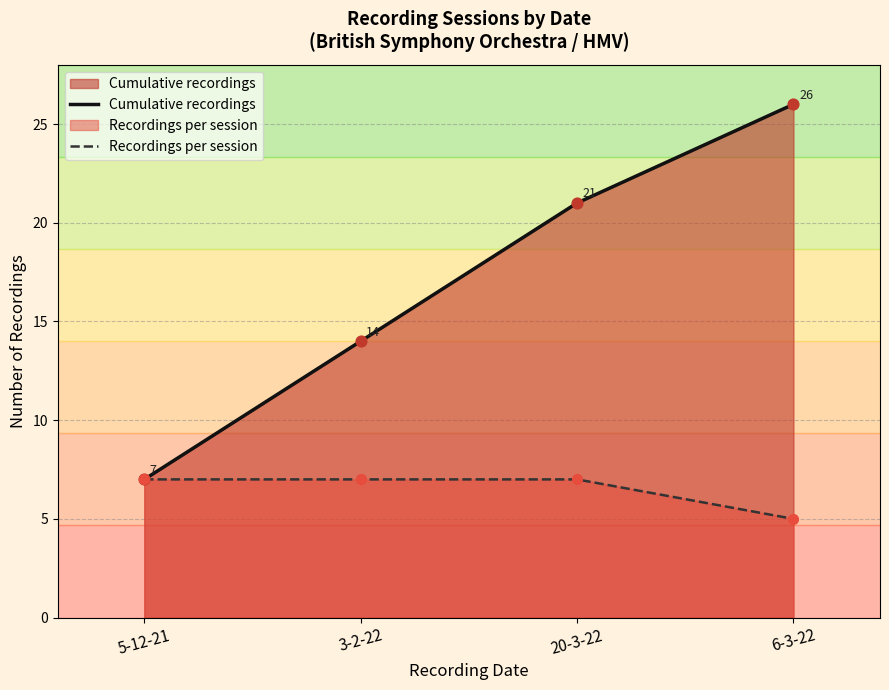

What are all the series names shown in the legend?

Cumulative recordings, Recordings per session